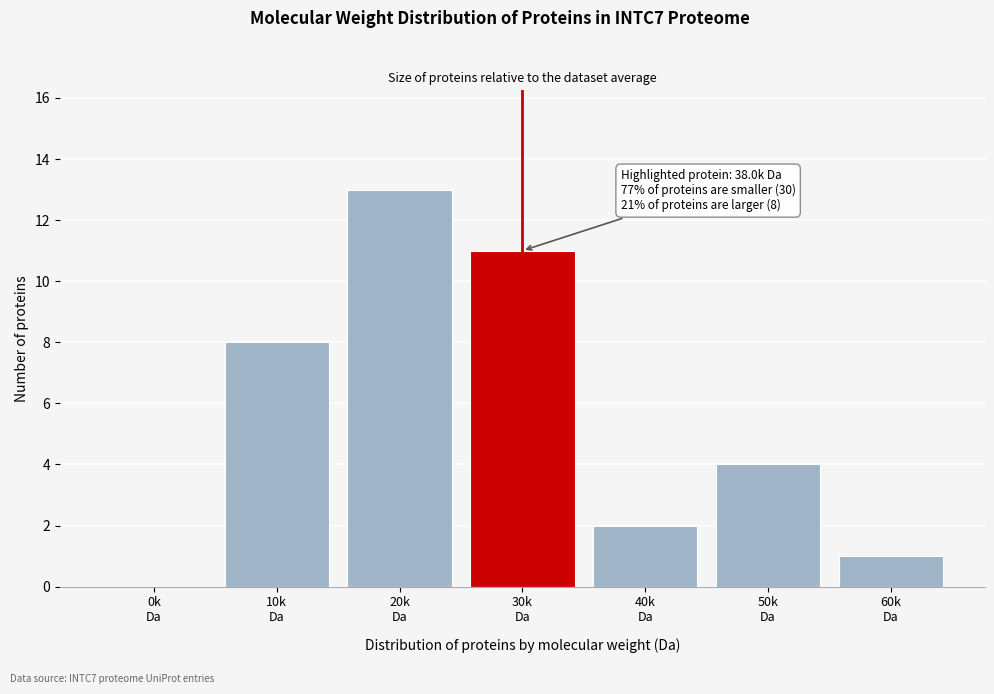

What is the maximum value shown in the chart?

13